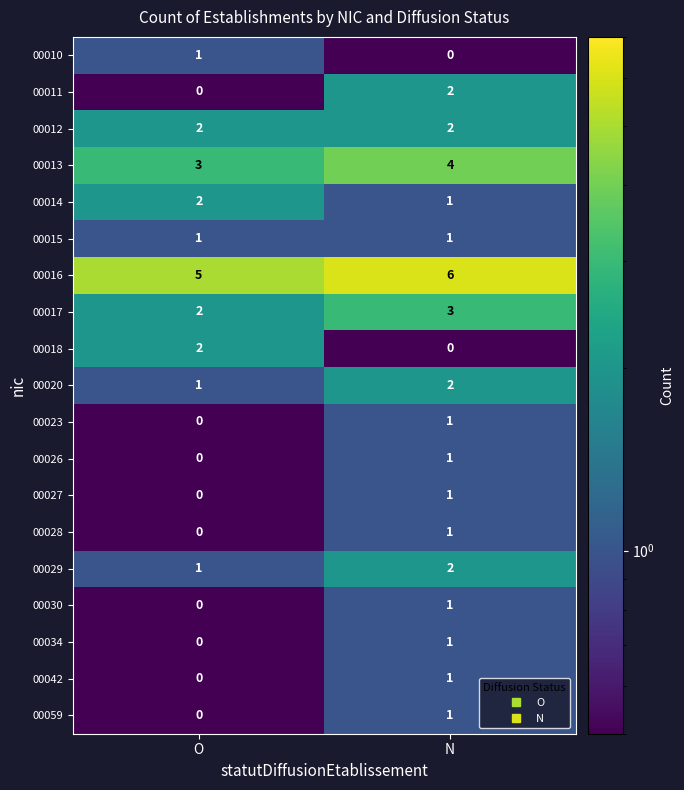

The 00028 series shows 1 at N. True or false?

True